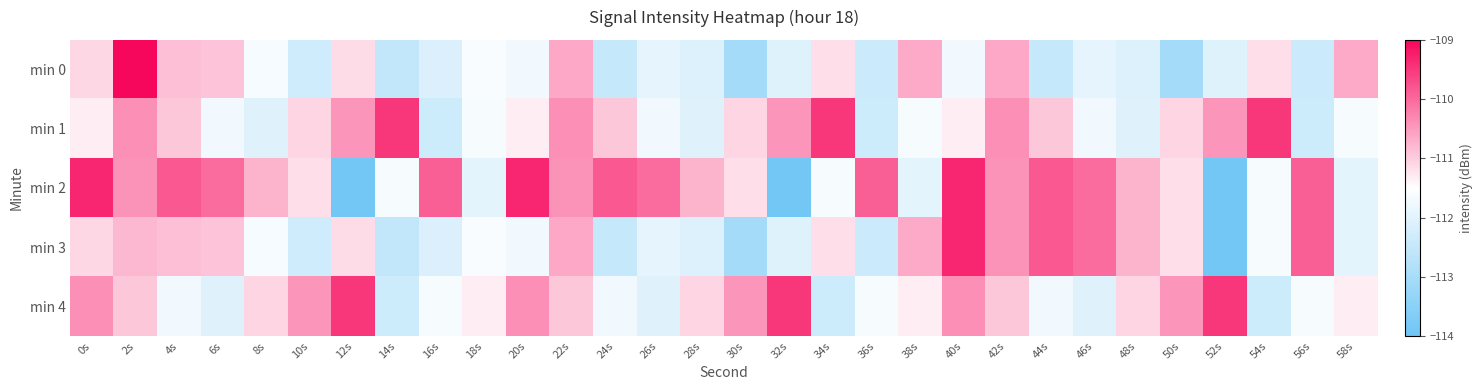

Which series changed the most between 20s and 32s?

min 2